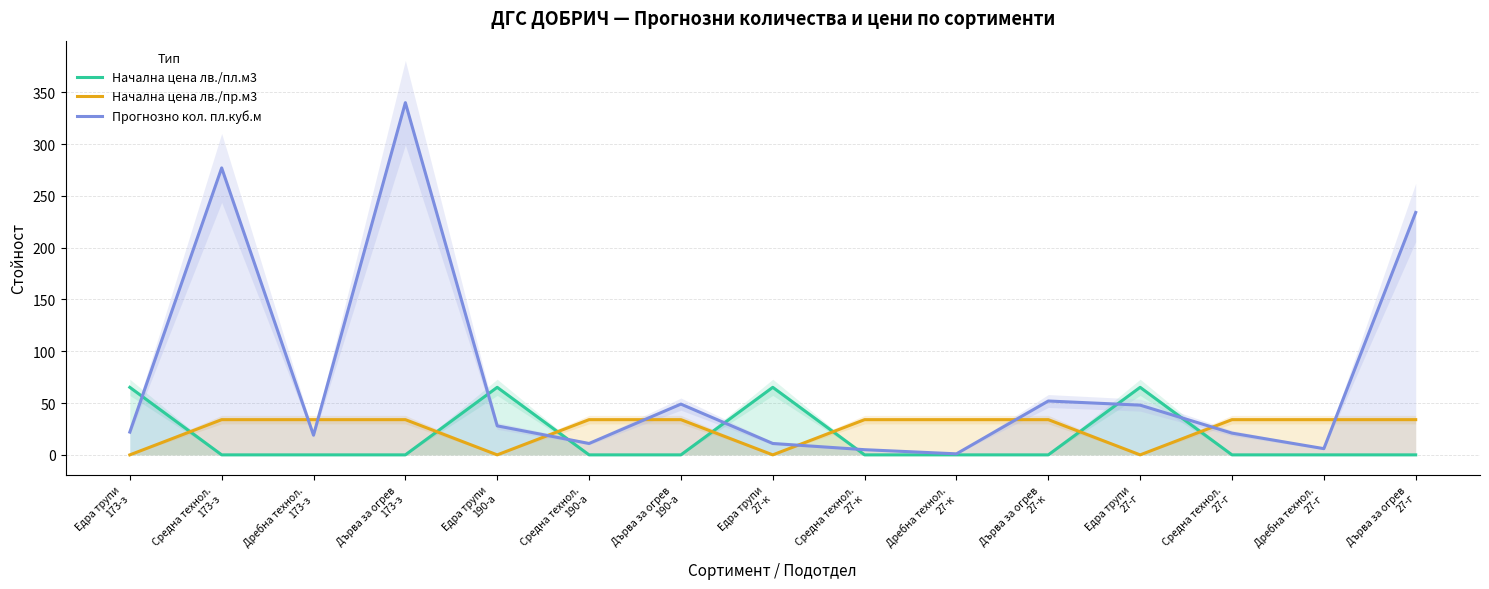

Where do Начална цена лв./пр.м3 and Прогнозно кол. пл.куб.м first cross each other?

Средна технол.
173-з and Дребна технол.
173-з